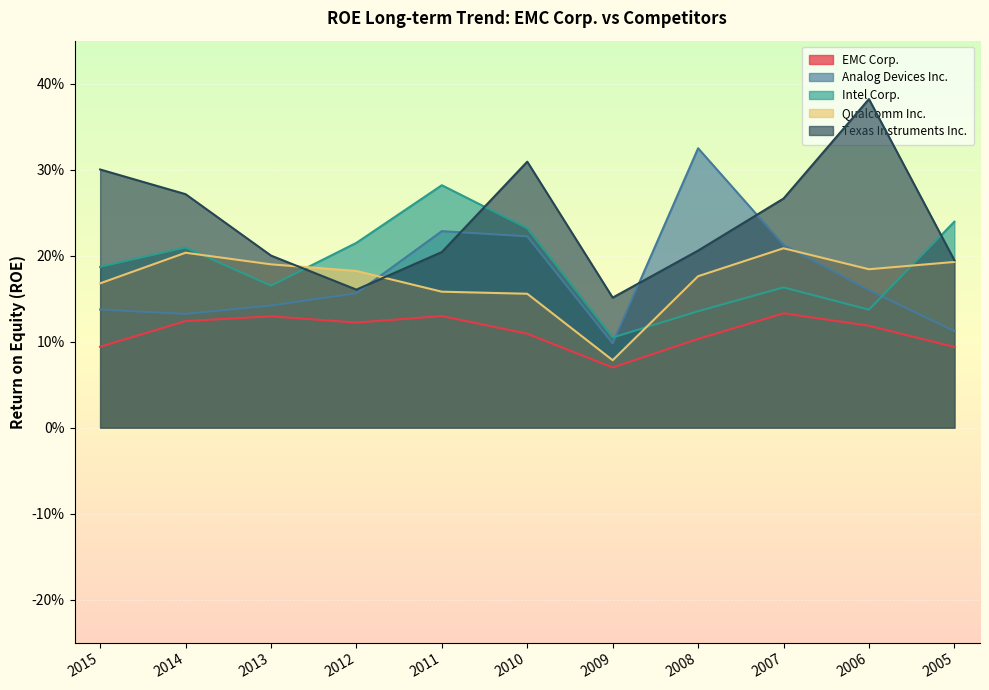

Between 2014 and 2010, which series saw the biggest shift?

Analog Devices Inc.